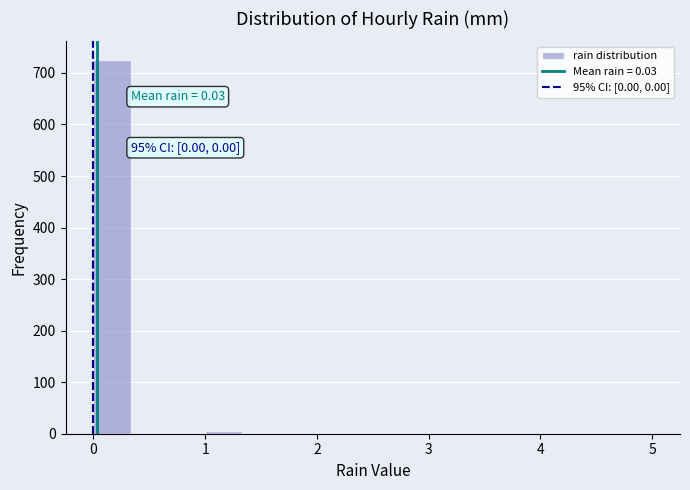

Around what value on the x-axis is the tallest bar? Give the approximate position of its centre, as read against the axis.

0.2